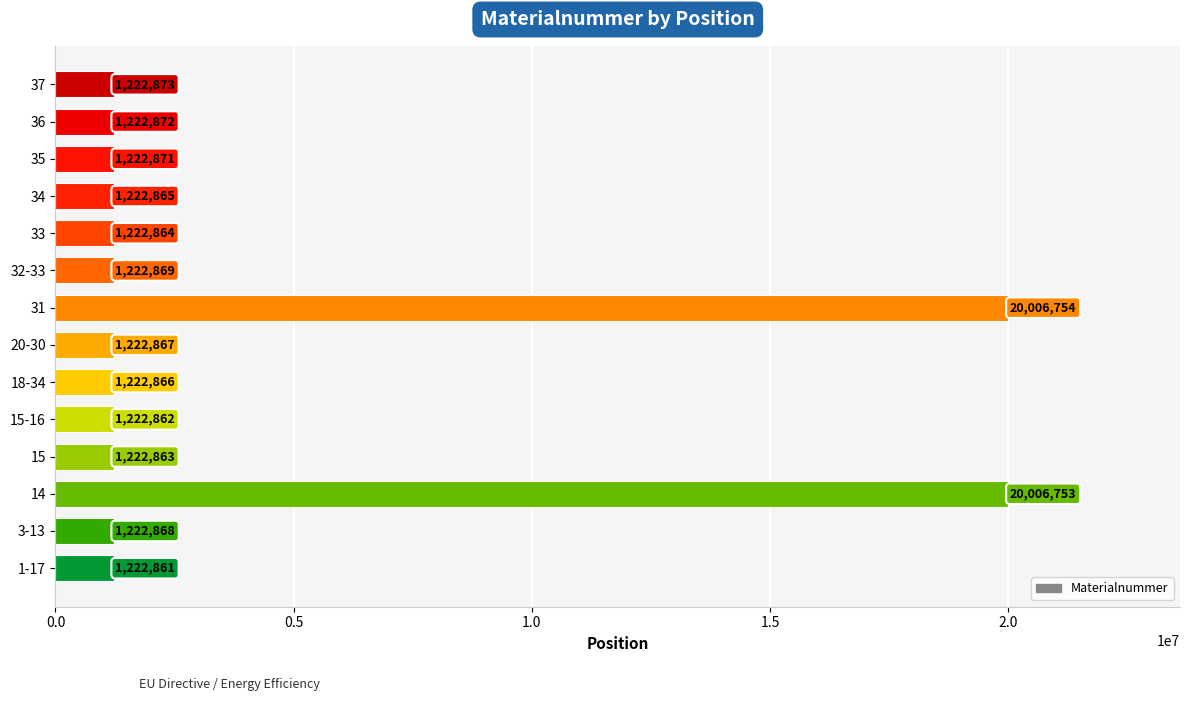

At which label is the value closest to 10614807?

37